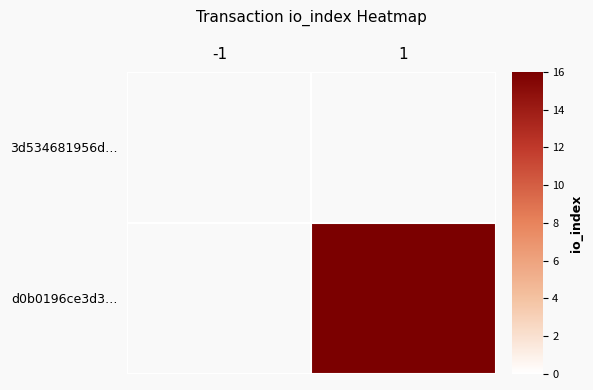

List the series in order of their peak value, lowest first.

3d534681956d…, d0b0196ce3d3…